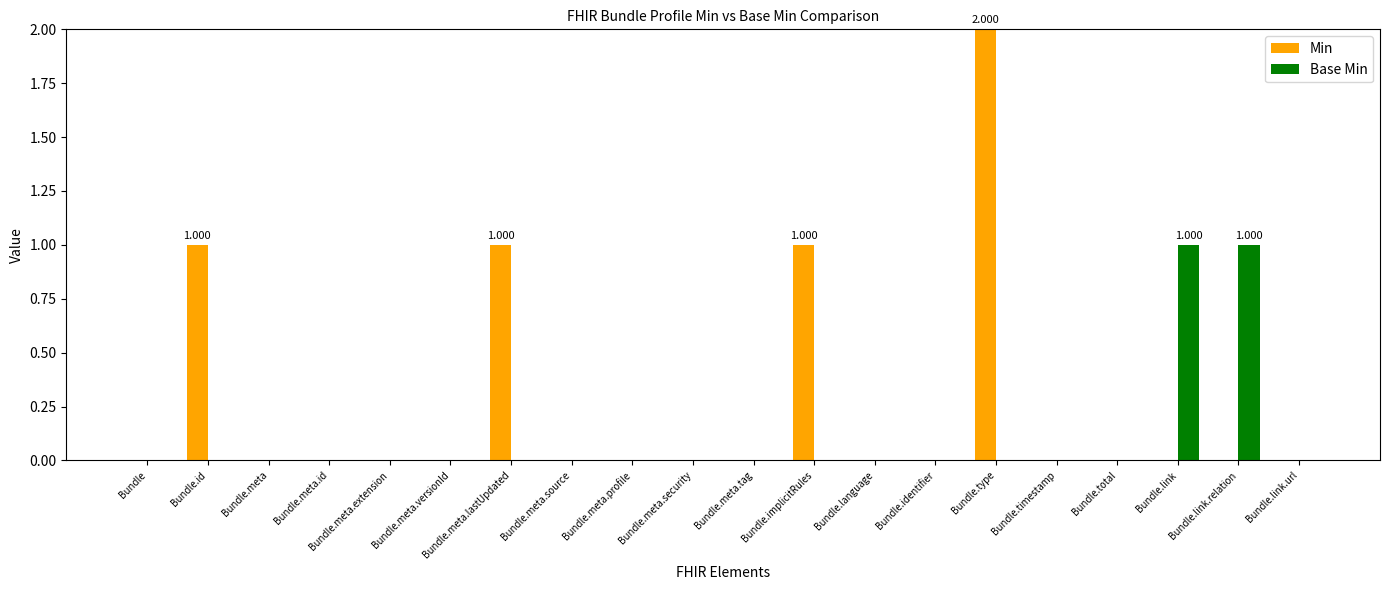

Between Bundle.id and Bundle.meta.extension, which series saw the biggest shift?

Min